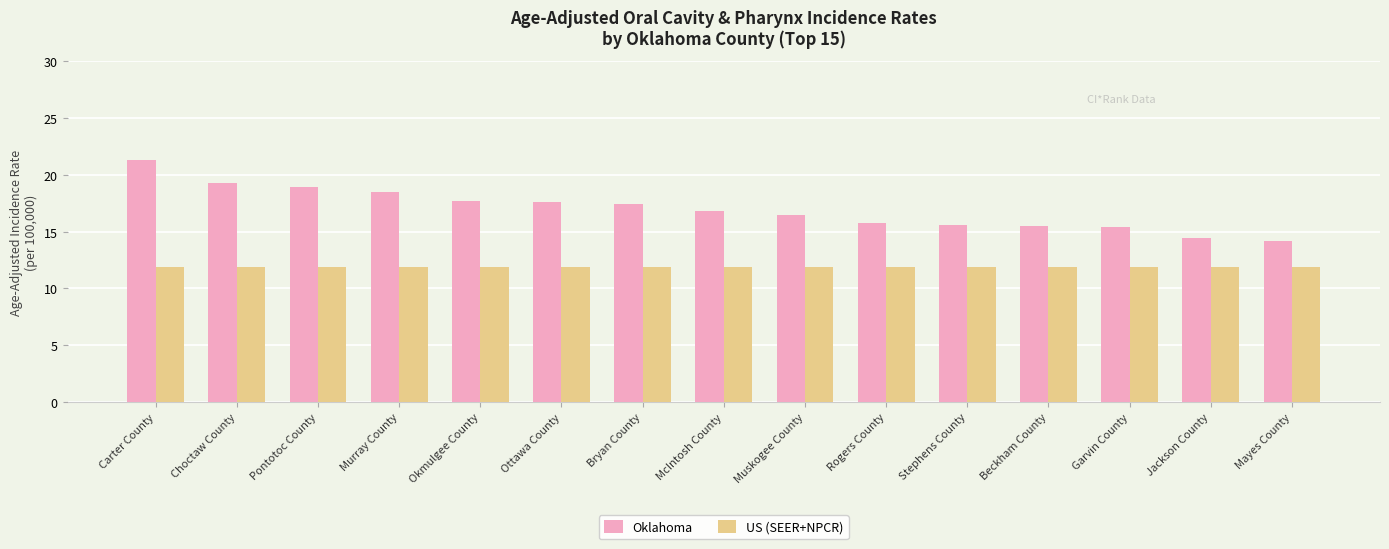

List the series in order of their peak value, lowest first.

US (SEER+NPCR), Oklahoma